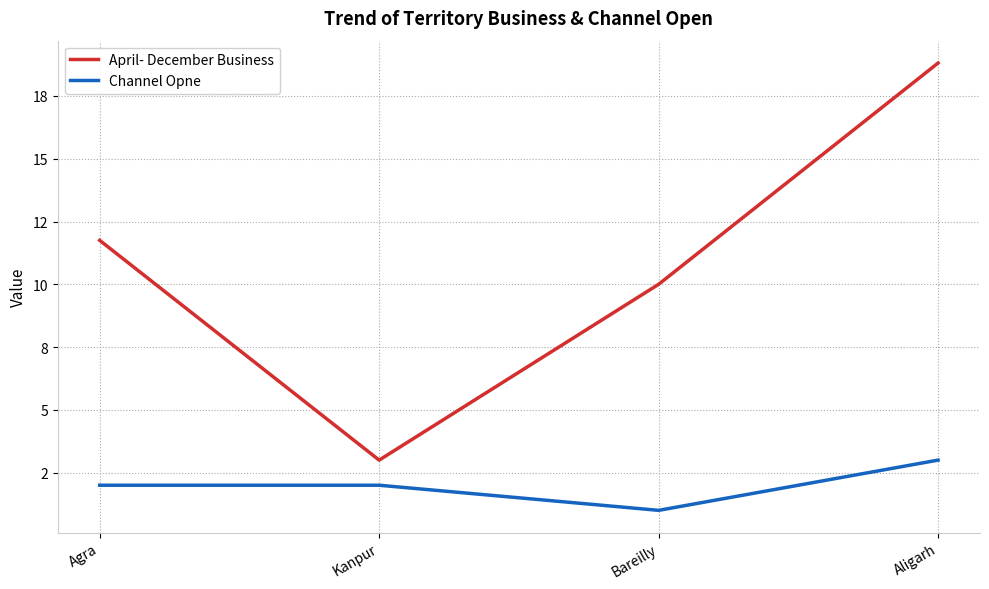

At which category is the sum across all series the highest?

Aligarh